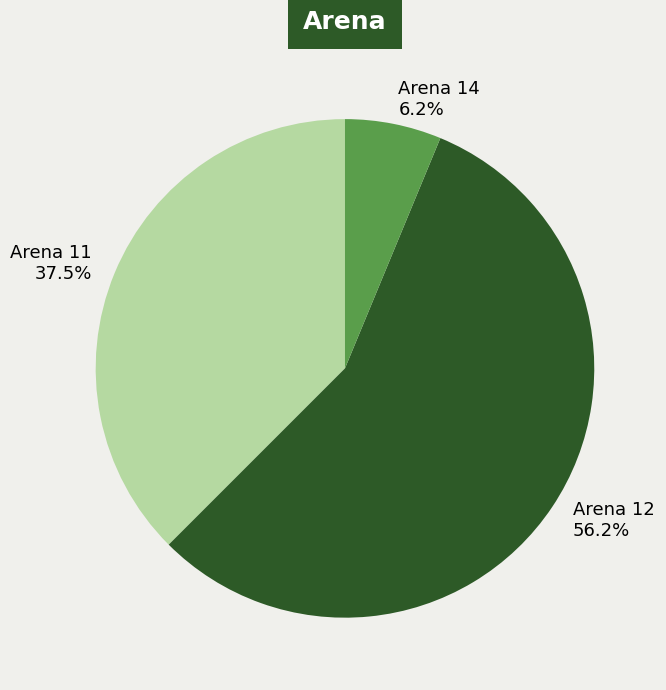

Which slice is the largest?

Arena 12